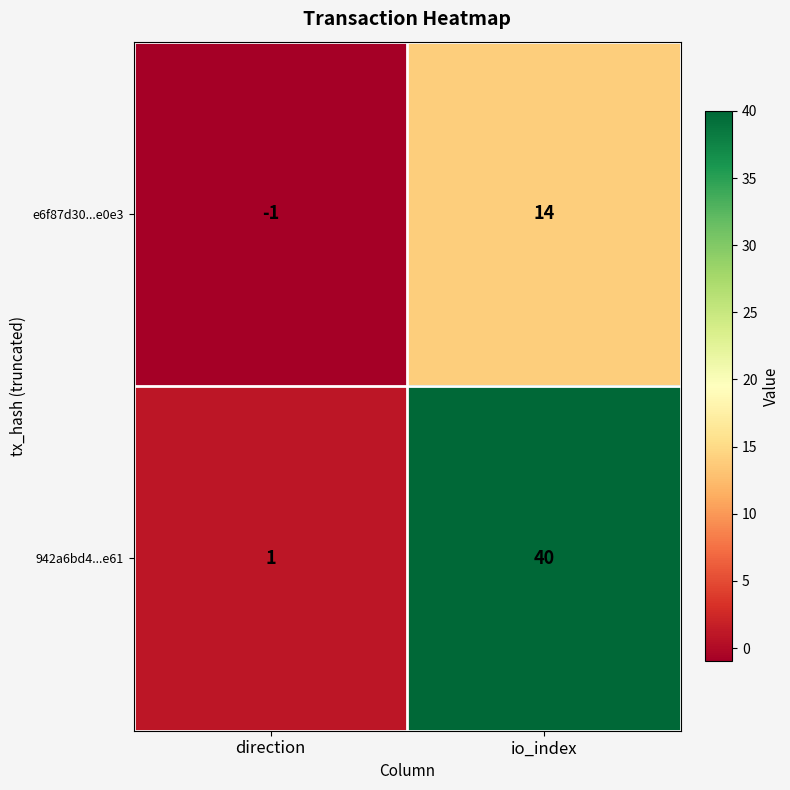

Which series changed the most between direction and io_index?

942a6bd4...e61